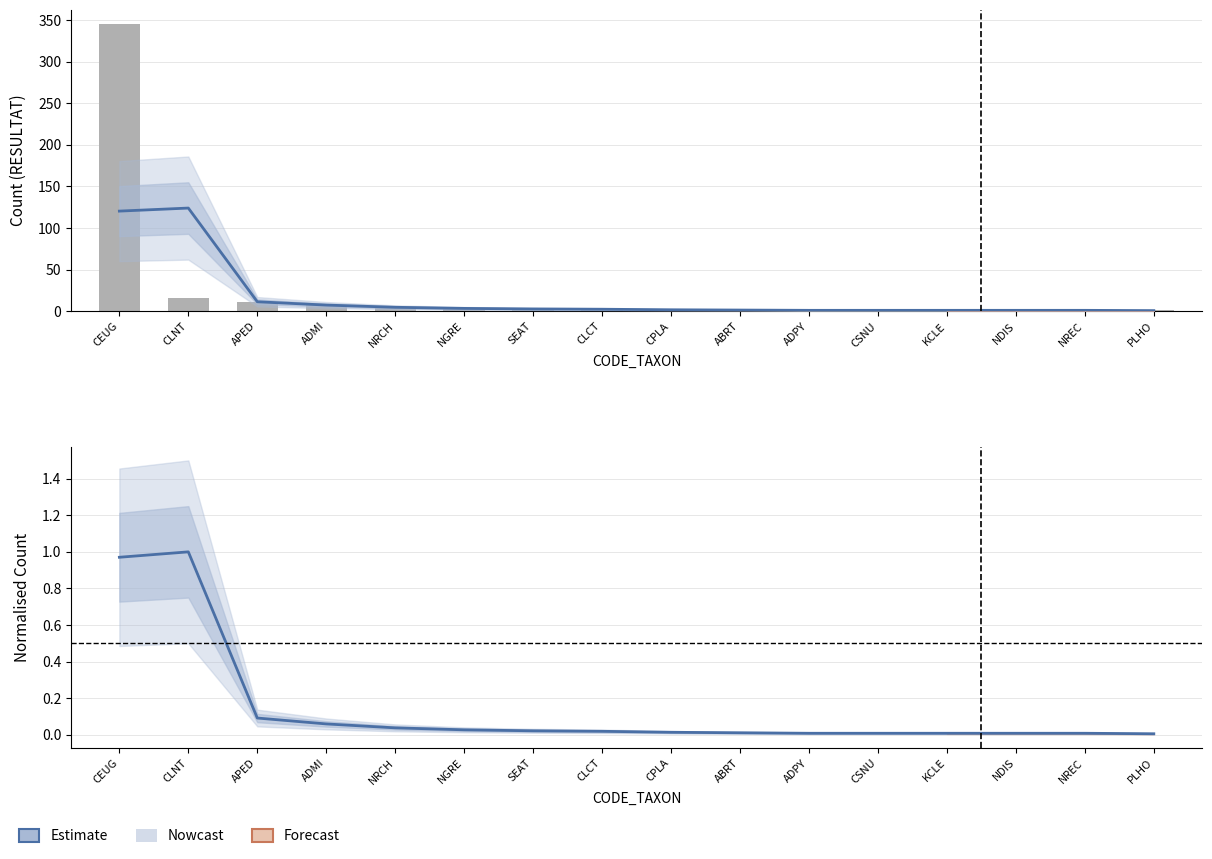

What is the greatest value displayed?

345.0